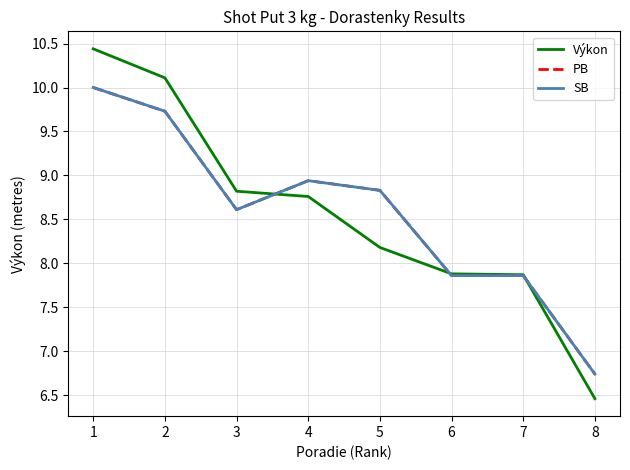

Between 3 and 7, which series saw the biggest shift?

Výkon